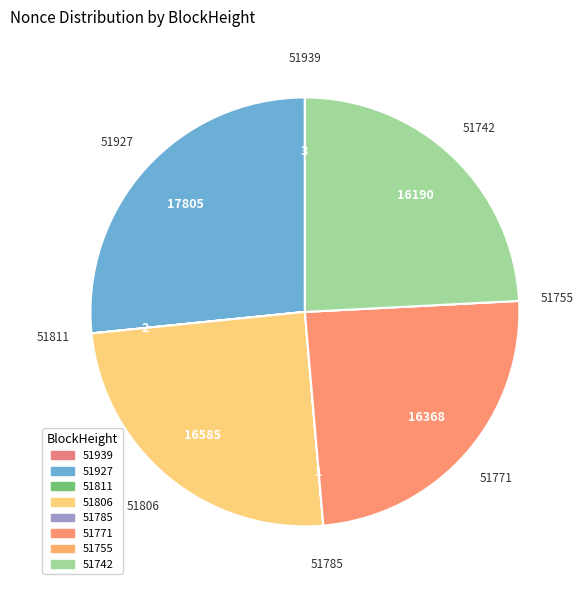

Do 51927 and 51806 together represent more than half of the pie?

Yes